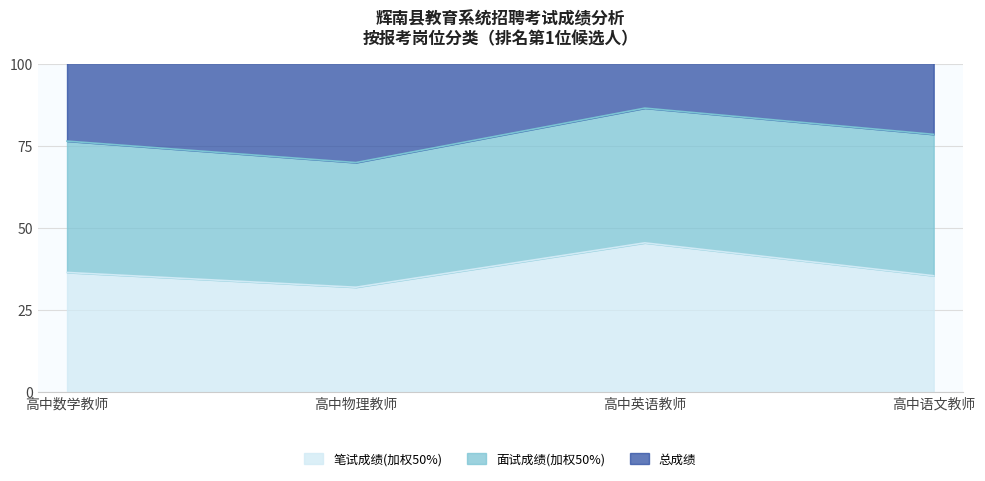

Is the value of 笔试成绩(加权50%) at 高中数学教师 greater than the value of 总成绩 at 高中物理教师?

No